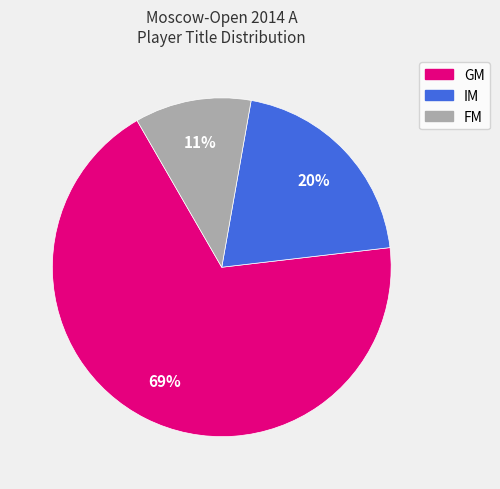

Is the sum of IM and FM greater than half?

No